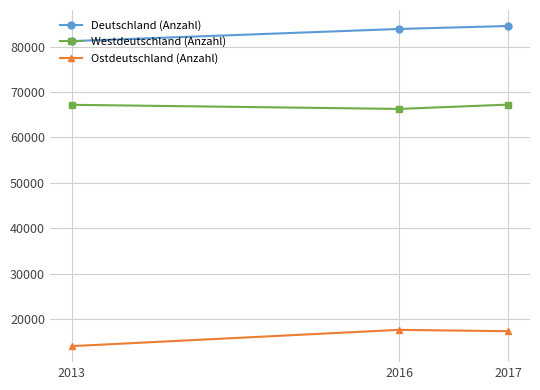

Which category has the highest value across all series?

2017